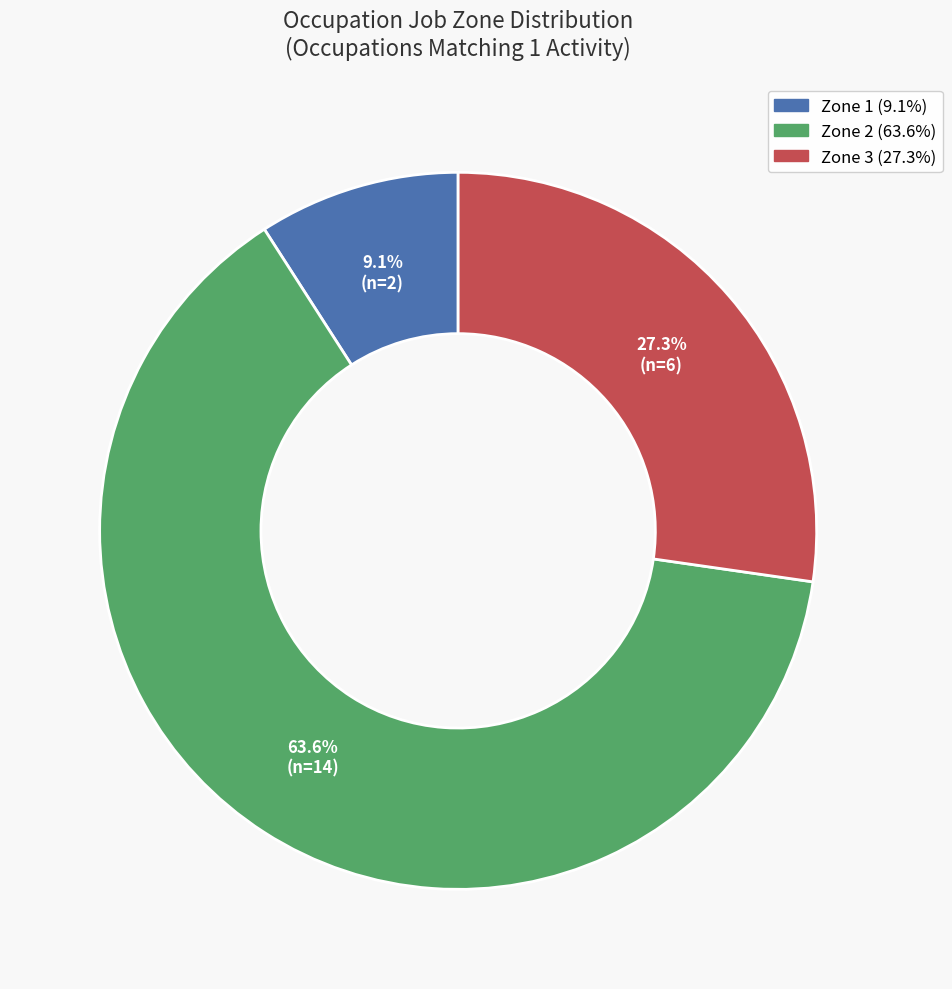

Is there a majority slice in this chart?

Yes